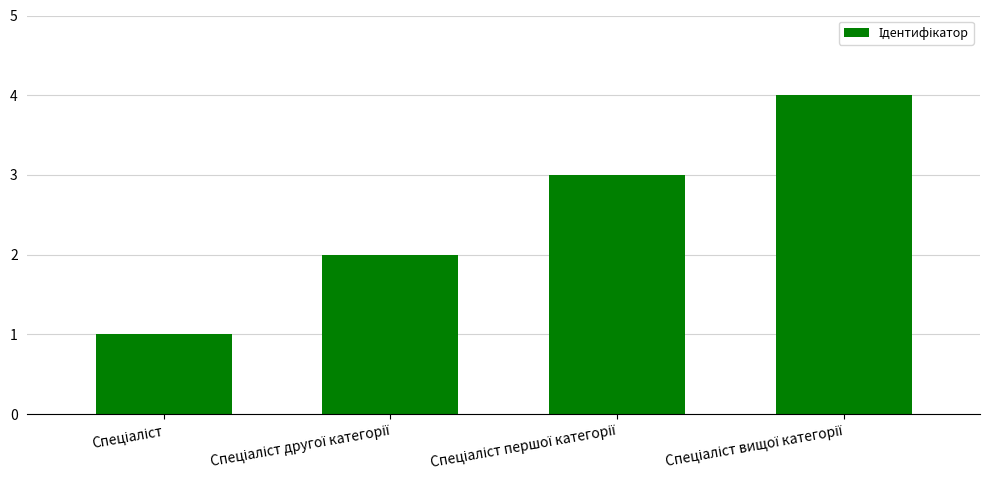

What is the greatest value displayed?

4